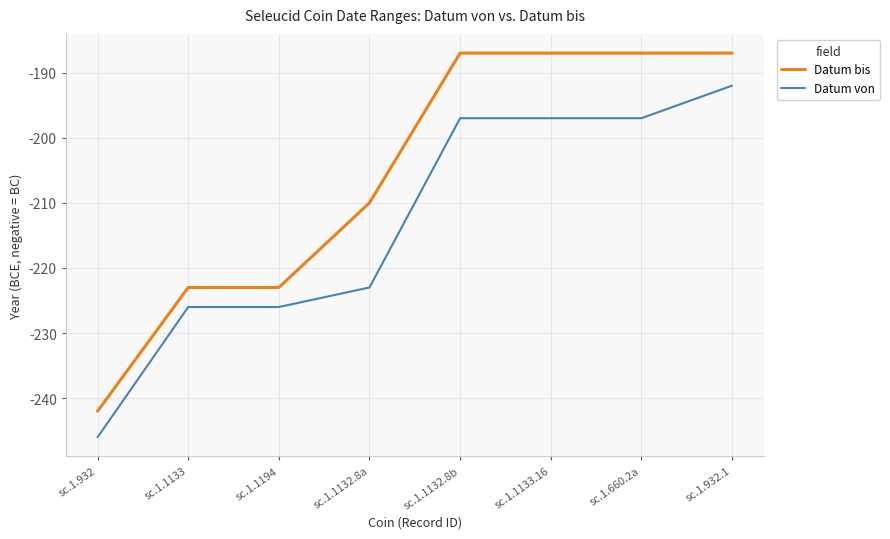

Reading left to right, what are all the values shown in this chart?

Datum bis: -242	-223	-223	-210	-187	-187	-187	-187
Datum von: -246	-226	-226	-223	-197	-197	-197	-192